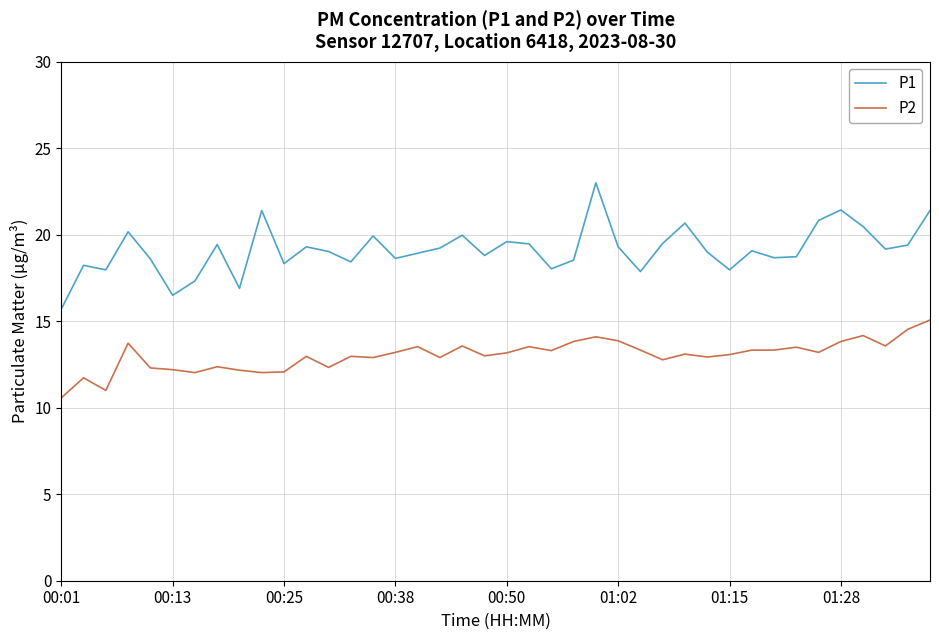

What is the sum of all P1 values?

764.9